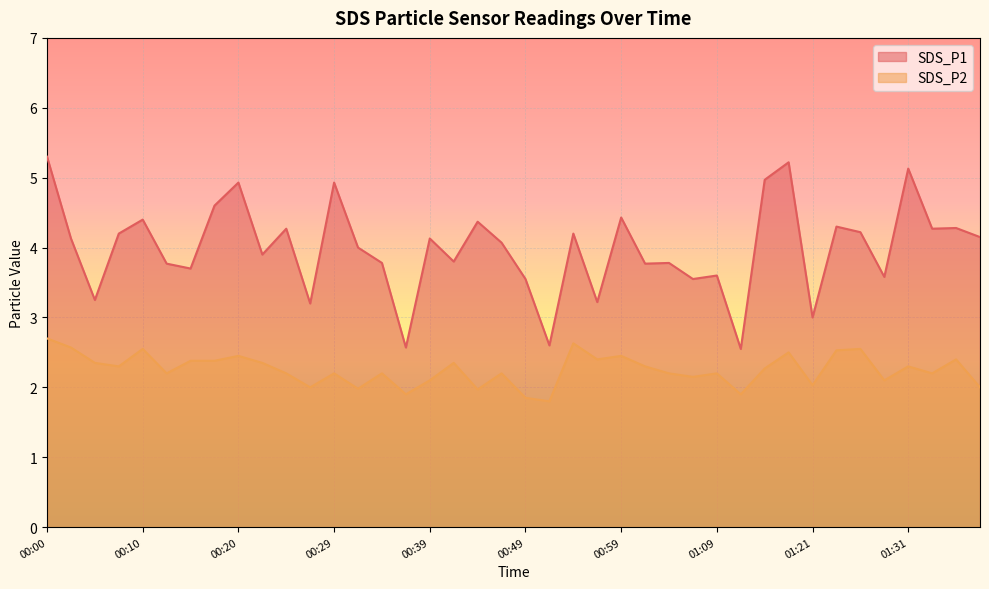

The SDS_P1 series shows 1.5 at 01:06. True or false?

False